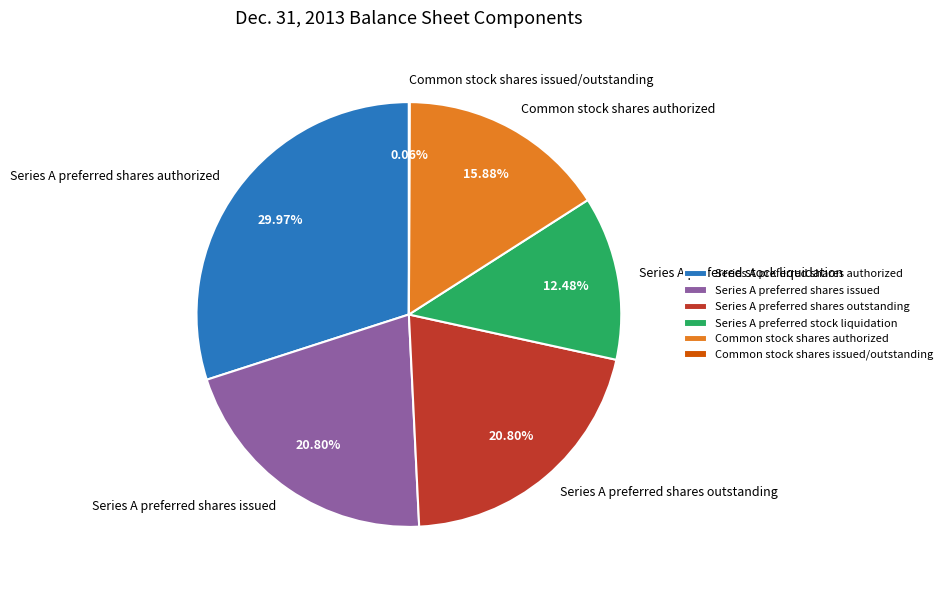

To the nearest percent, what is the average slice percentage?

17%